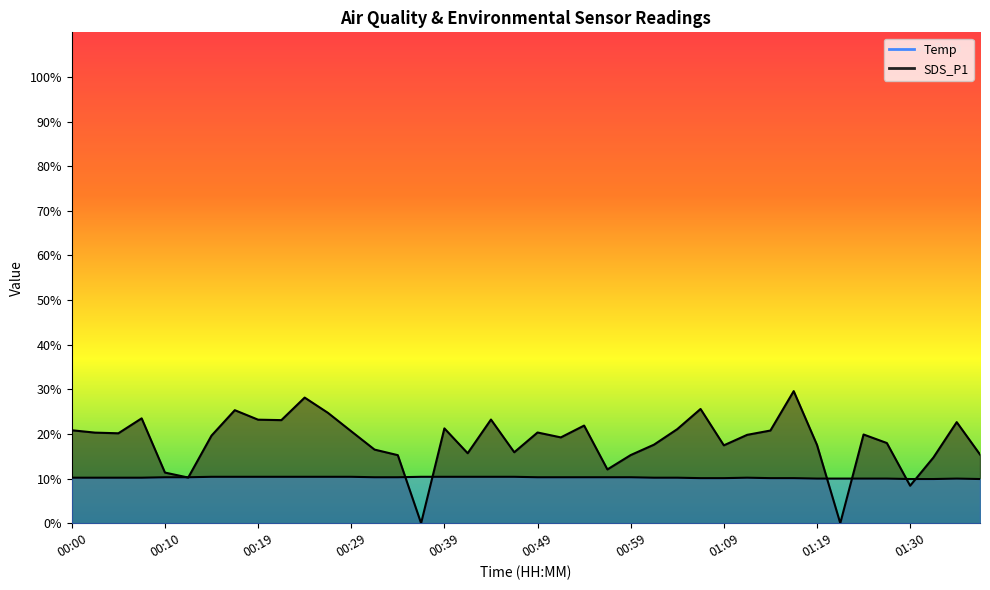

Which has a higher value, 35 or 00:39?

35